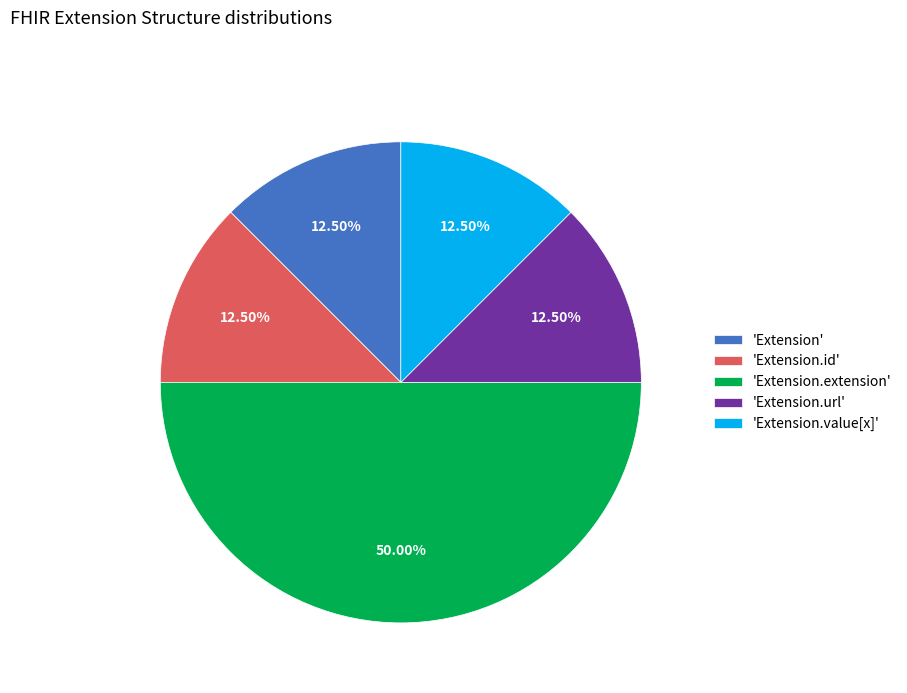

Does 'Extension' represent more than half of the total?

No